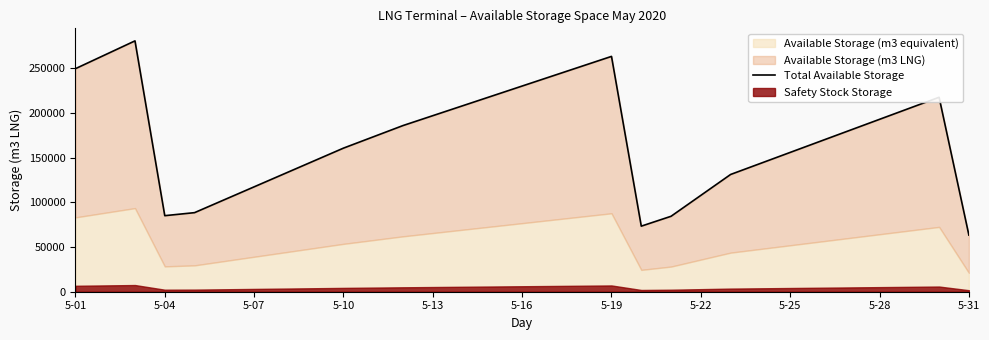

What is the difference between the maximum and minimum values?

217320.0